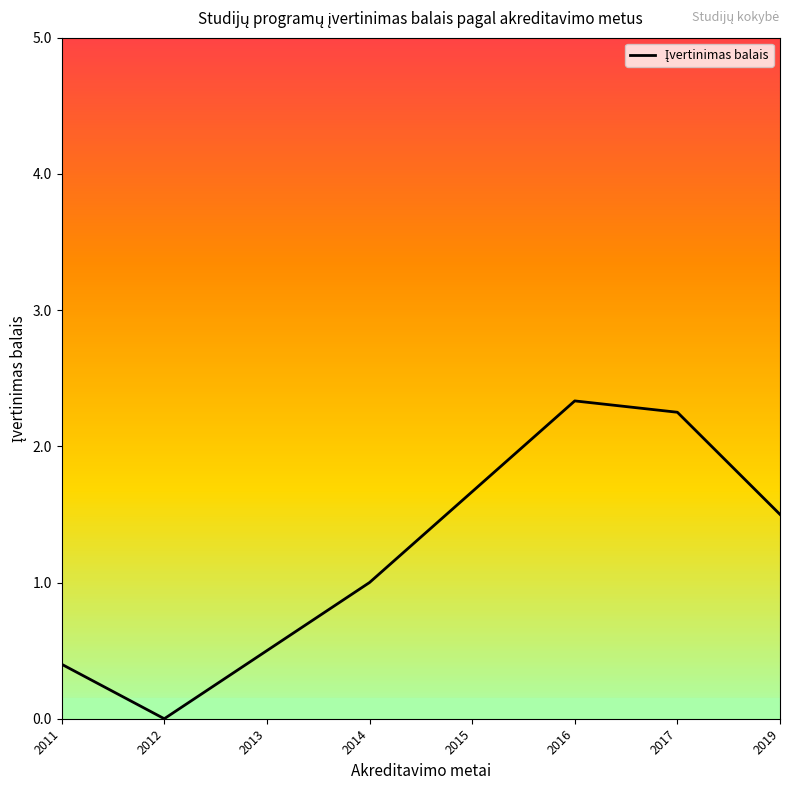

At which category does the chart reach its minimum across all series?

2012